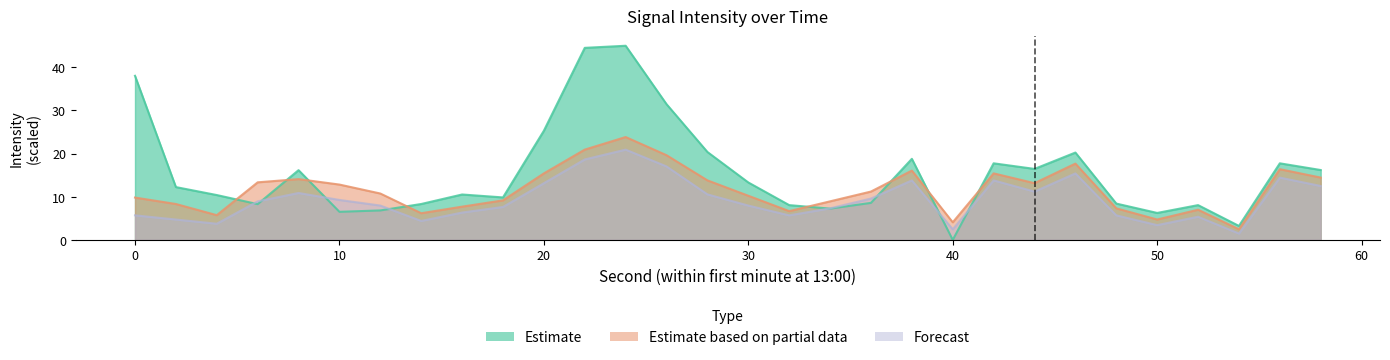

What is the total value across all series at 50?

14.4